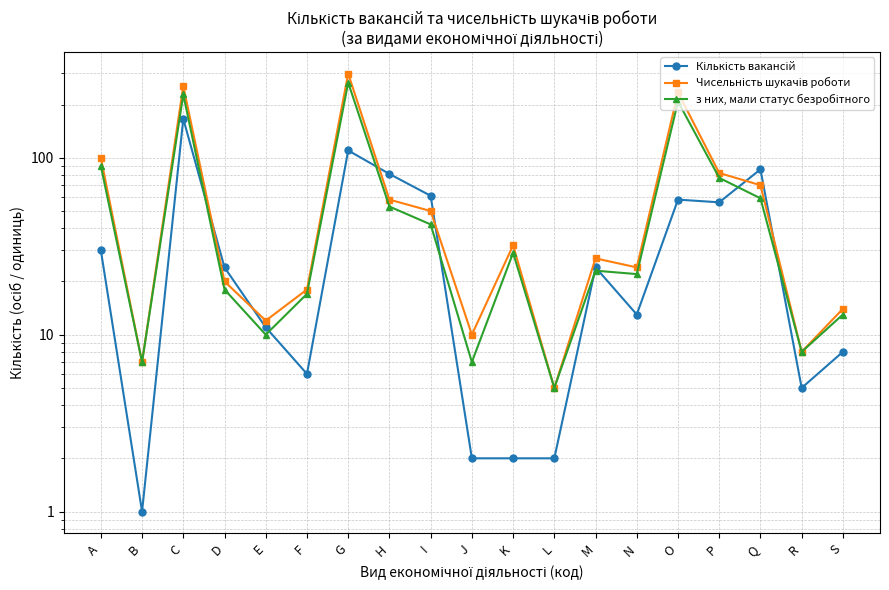

After their last crossing, which series has the higher values: з них, мали статус безробітного or Кількість вакансій?

з них, мали статус безробітного